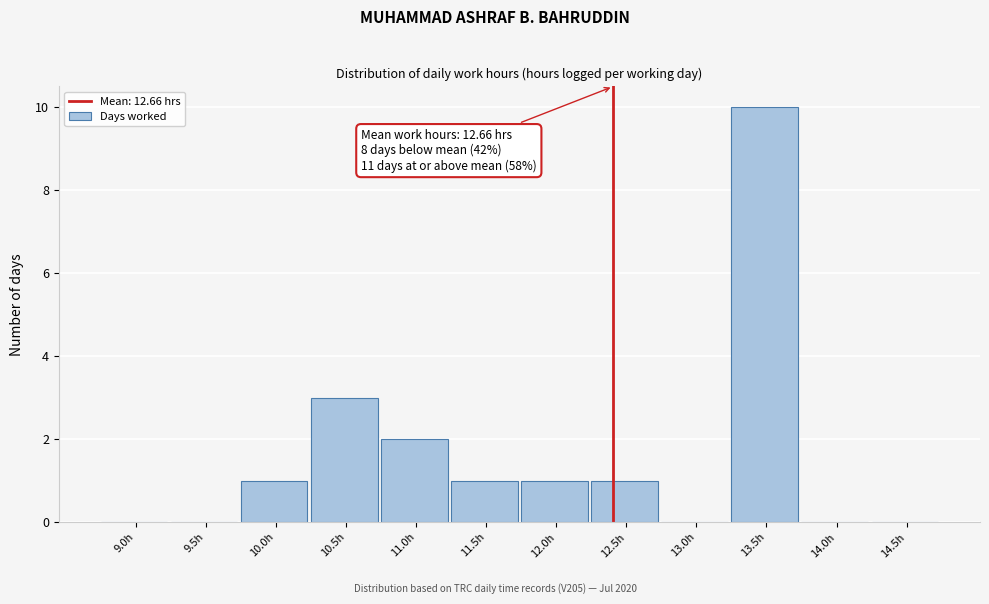

Reading left to right, what are all the values shown in this chart?

9.0h=0	9.5h=0	10.0h=1	10.5h=3	11.0h=2	11.5h=1	12.0h=1	12.5h=1	13.0h=0	13.5h=10	14.0h=0	14.5h=0